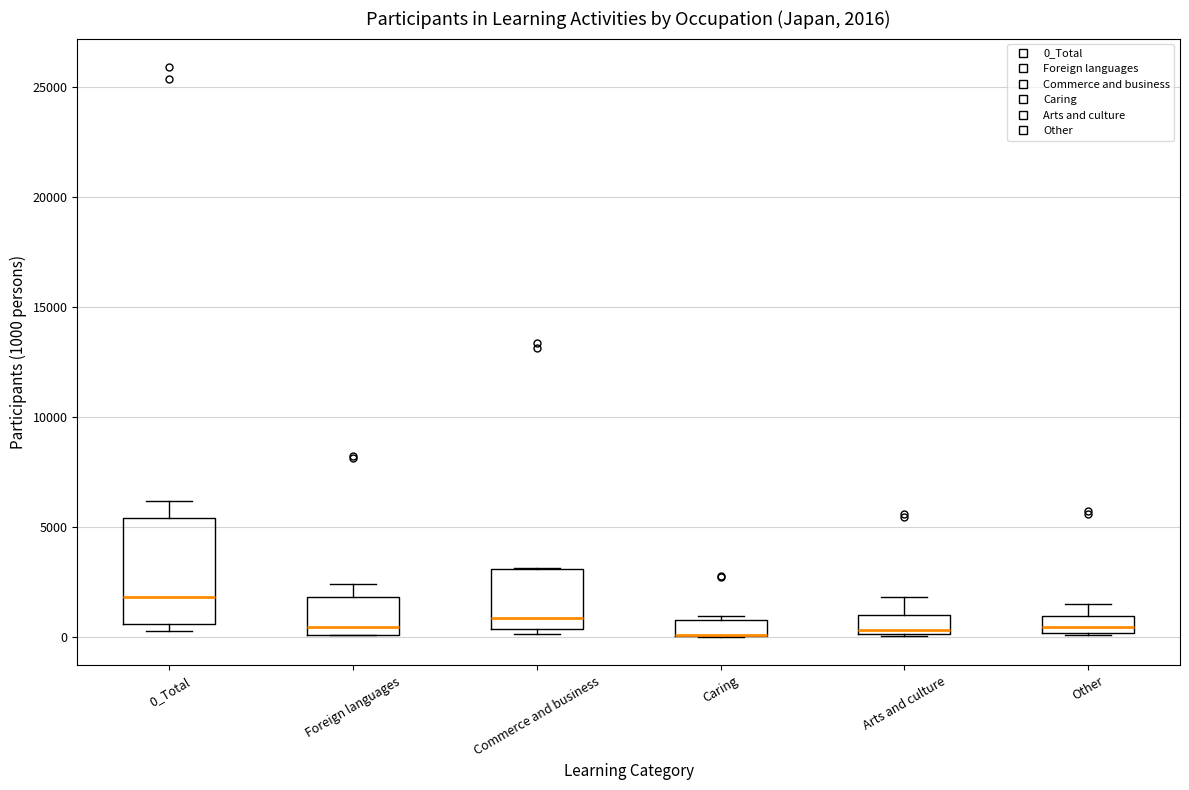

Which box is the tallest, from its lower edge to its upper edge?

0_Total